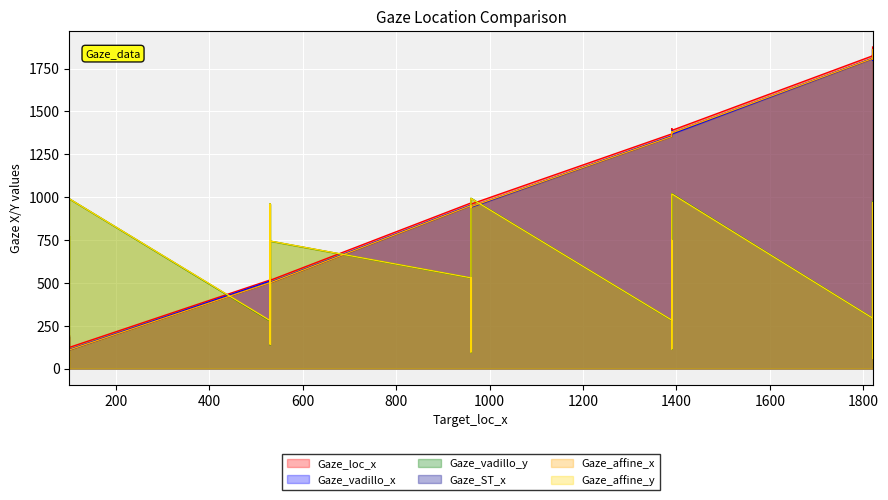

What is the difference between the second highest and second lowest values in the Gaze_loc_x series?

1713.0